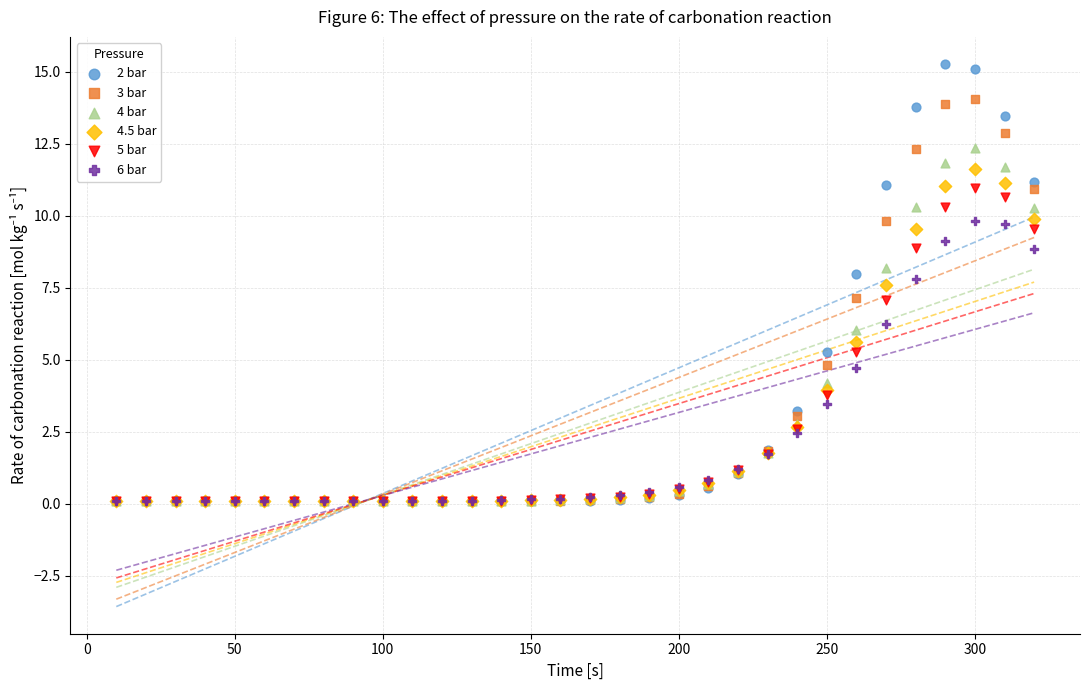

Which series has the largest Y range (max minus min)?

2 bar